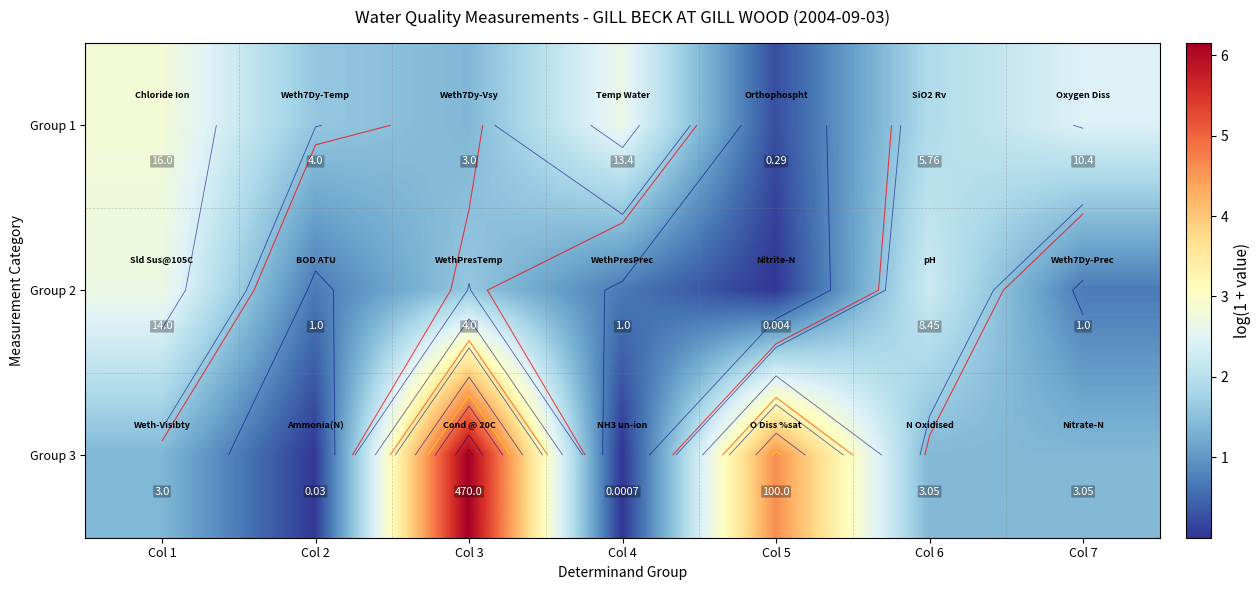

The Group 1 series shows 2.4 at Col 2. True or false?

False